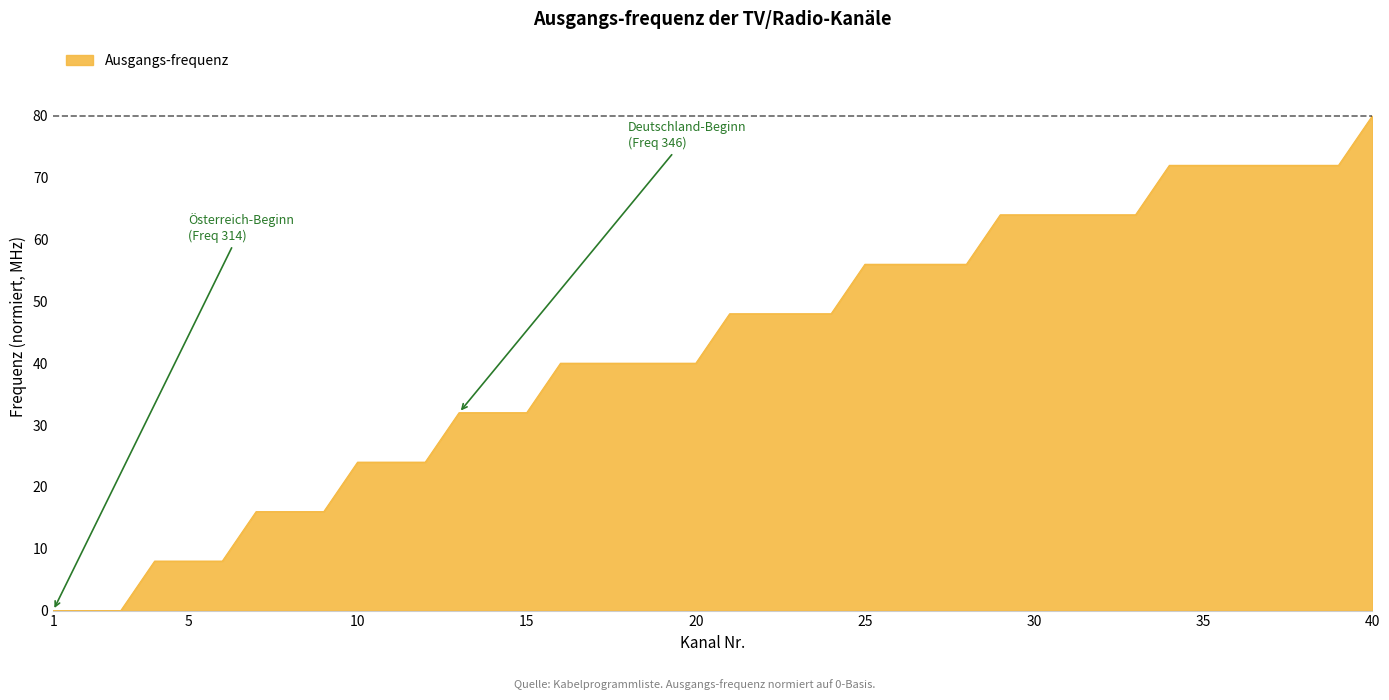

How many lines are shown in the chart?

1